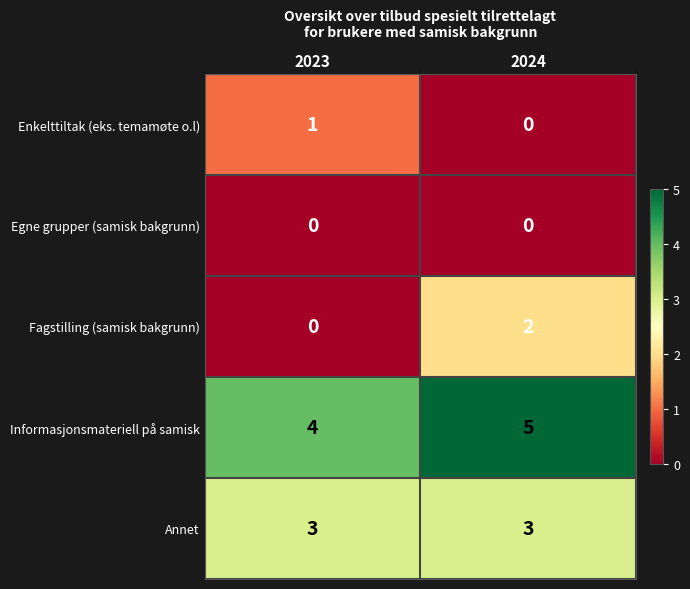

Rank the series by their maximum value, from highest to lowest.

Informasjonsmateriell på samisk, Annet, Fagstilling (samisk bakgrunn), Enkelttiltak (eks. temamøte o.l), Egne grupper (samisk bakgrunn)